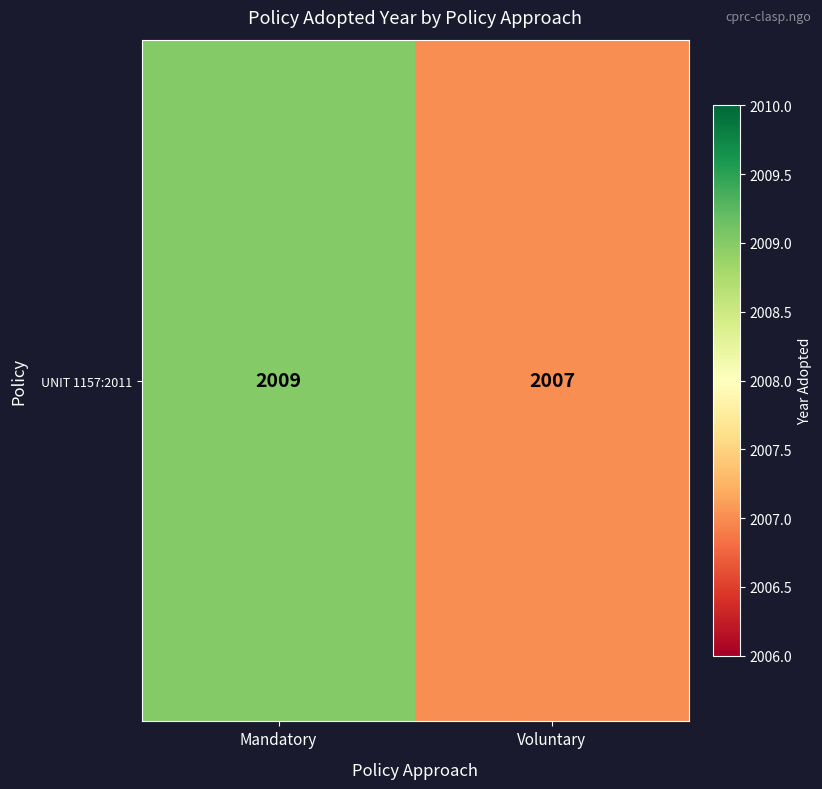

The value at Voluntary is 1299. True or false?

False